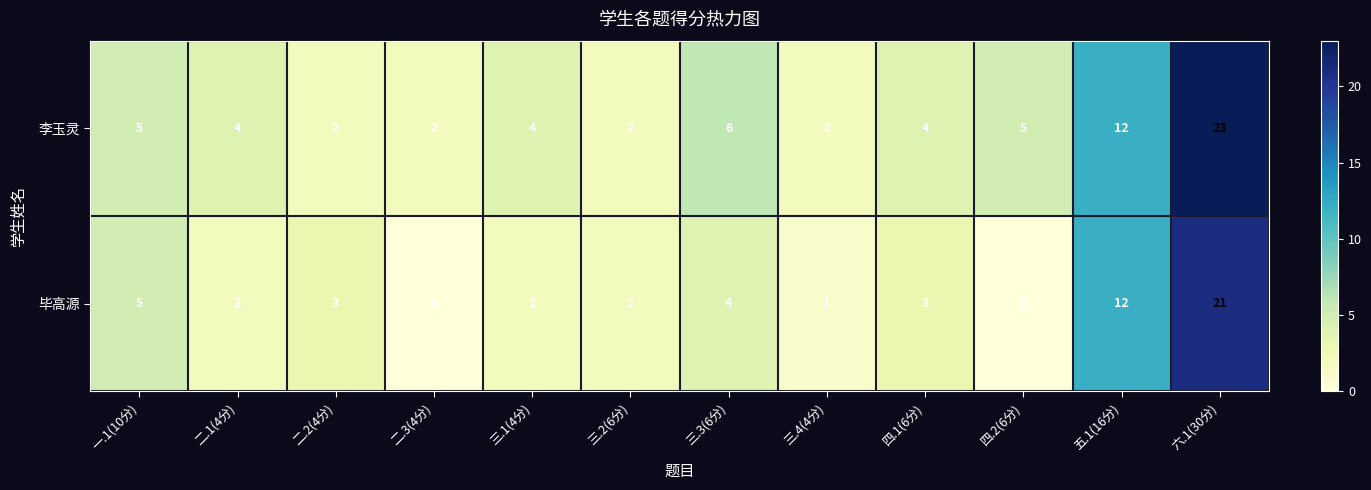

What is the difference between the maximum and second lowest values in the 毕高源 series?

21